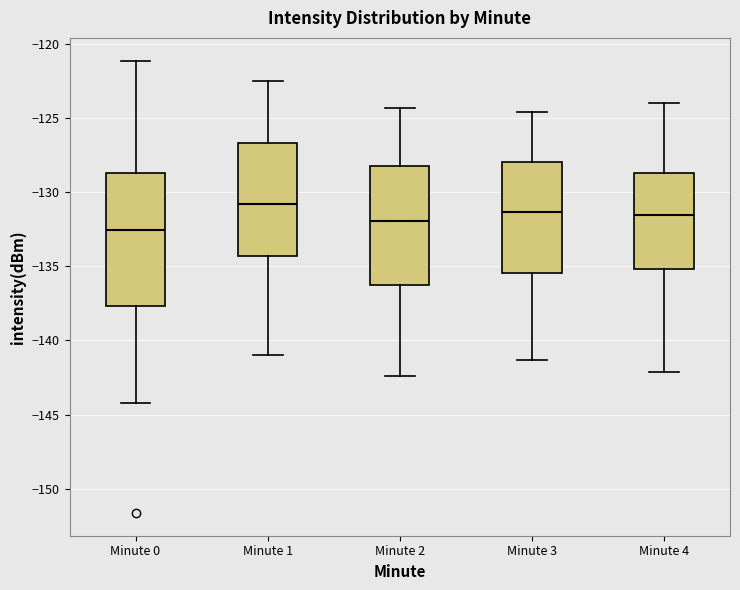

Reading left to right, transcribe this box plot: for each box, give where its median line is, the range the box spans, and where its two whiskers end, as read against the y-axis. The values are not printed on the chart, so give them approximately, as read against the axis.

Minute 0: median -132.5, box -137.5 to -128.5, whiskers -144.0 to -121.0
Minute 1: median -131.0, box -134.5 to -126.5, whiskers -141.0 to -122.5
Minute 2: median -132.0, box -136.5 to -128.0, whiskers -142.5 to -124.5
Minute 3: median -131.5, box -135.5 to -128.0, whiskers -141.5 to -124.5
Minute 4: median -131.5, box -135.0 to -128.5, whiskers -142.0 to -124.0